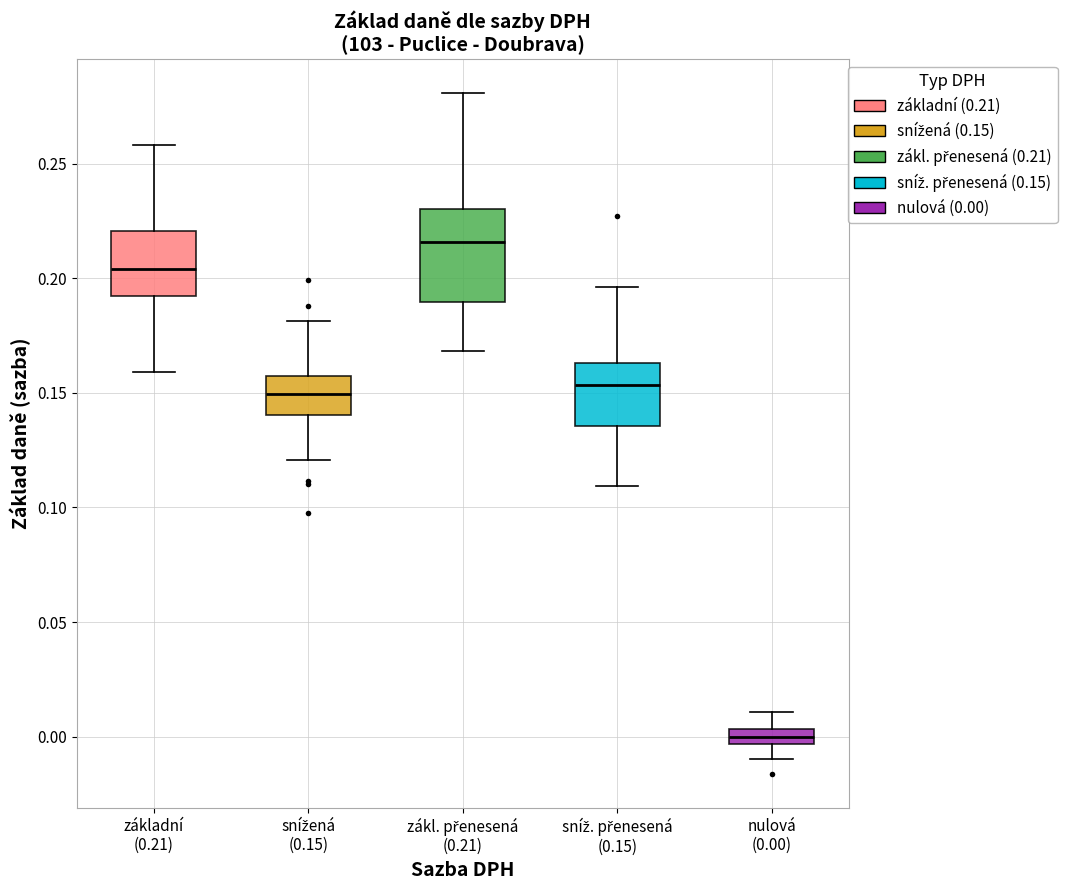

Comparing the boxes themselves (not the whiskers), which one is the tallest?

zákl. přenesená (0.21)